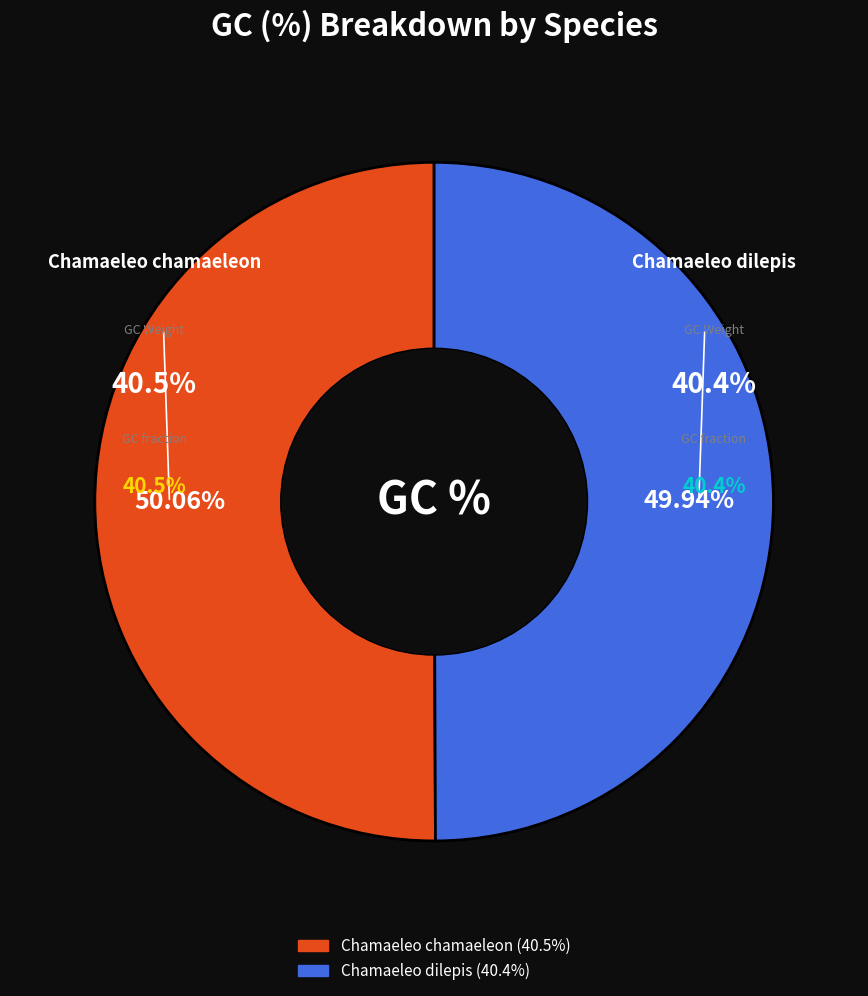

Rank the categories by value from lowest to highest.

Chamaeleo dilepis, Chamaeleo chamaeleon